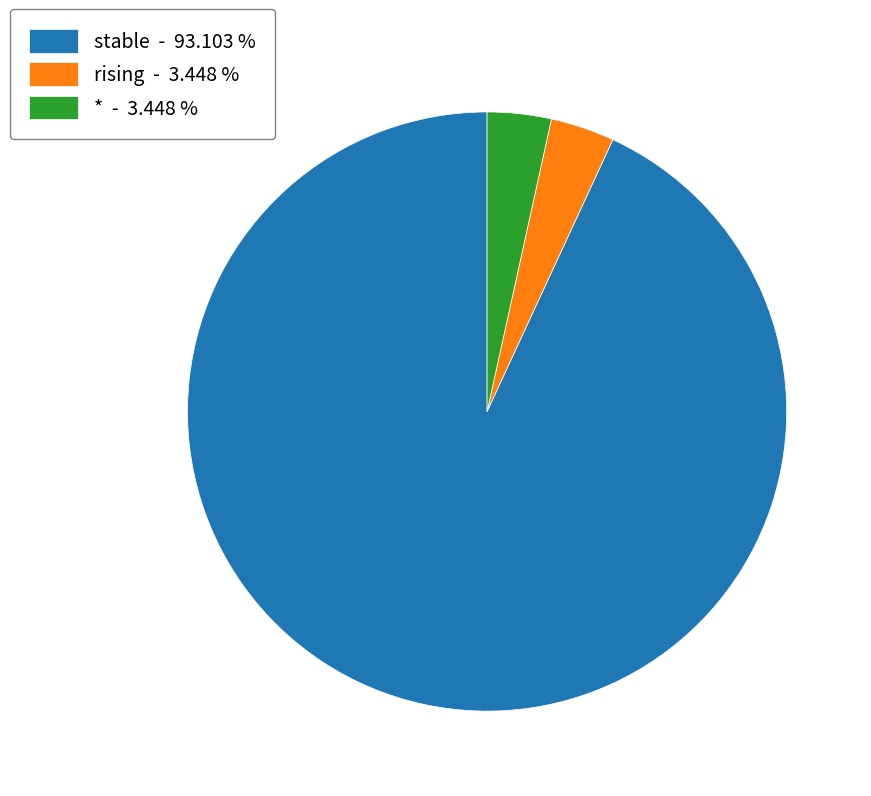

What is the largest slice in the pie chart?

stable - 93.103 %